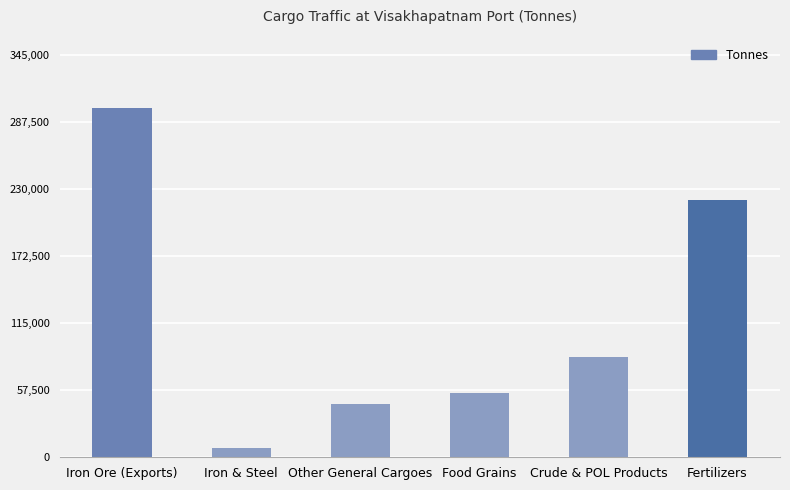

What is the label of the 6th bar from the right?

Iron Ore (Exports)